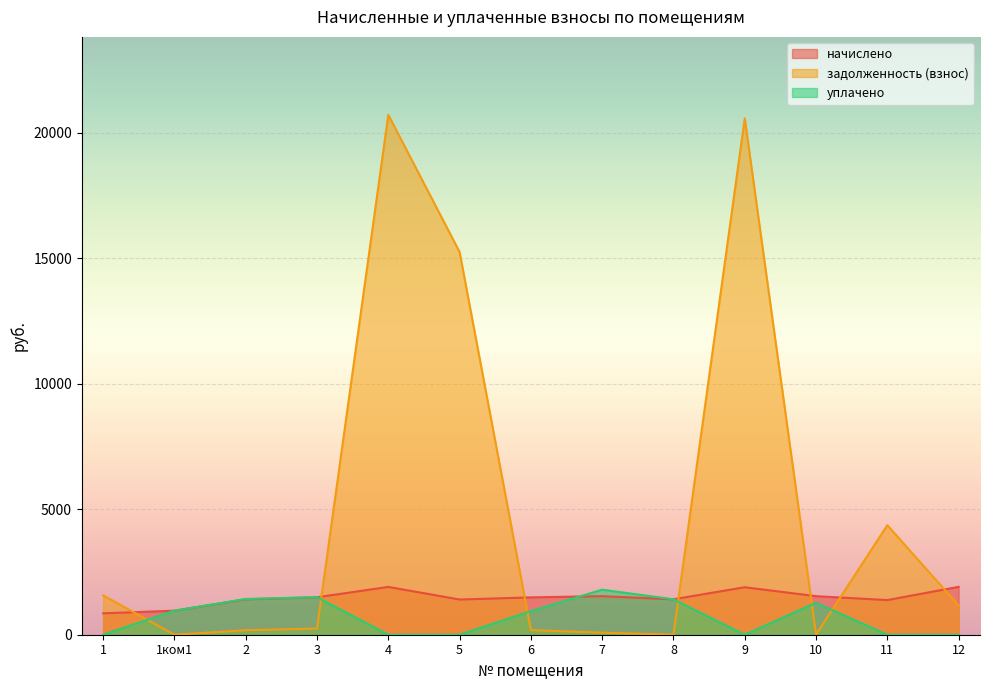

What is the label of the 12th point from the left?

11